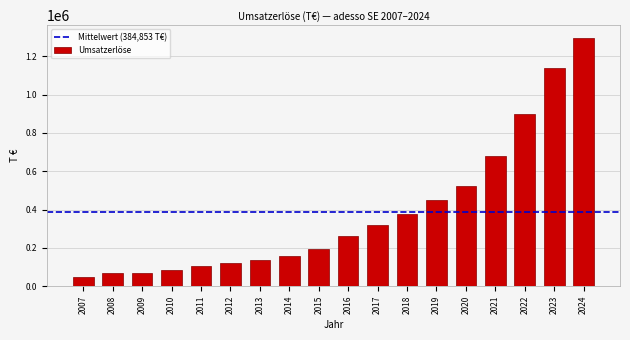

What is the value of the 7th bar from the left?

135283